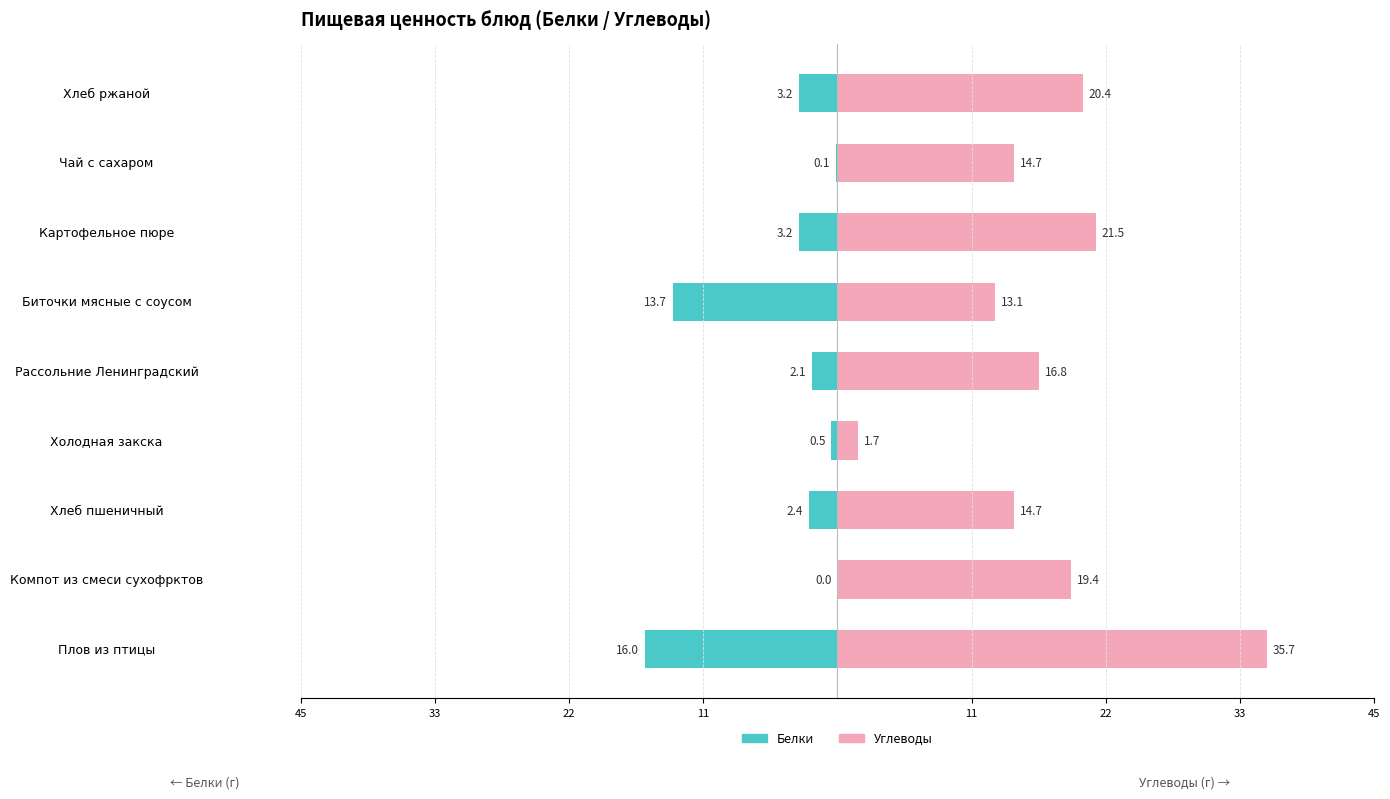

How many data points in Углеводы are above 16?

5